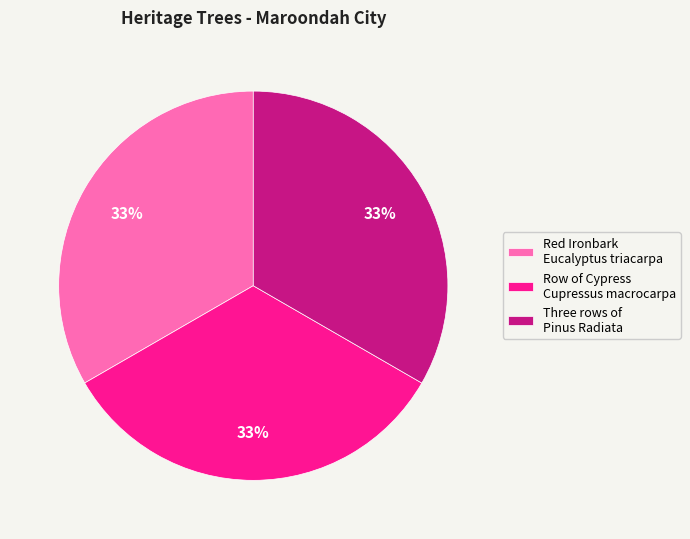

Is it true that Row of Cypress Cupressus macrocarpa is 33% of the pie?

True